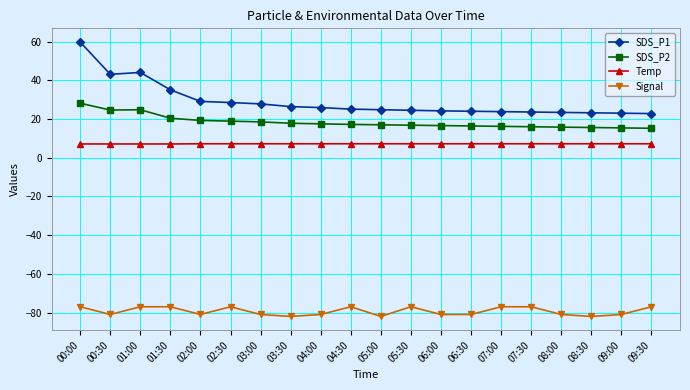

Is it true that SDS_P2 equals 24.1 at 09:30?

False